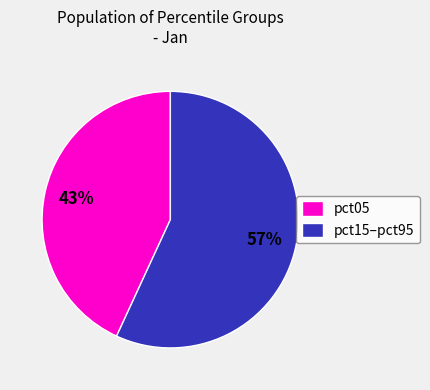

The pct15–pct95 slice represents 69% of the pie. True or false?

False